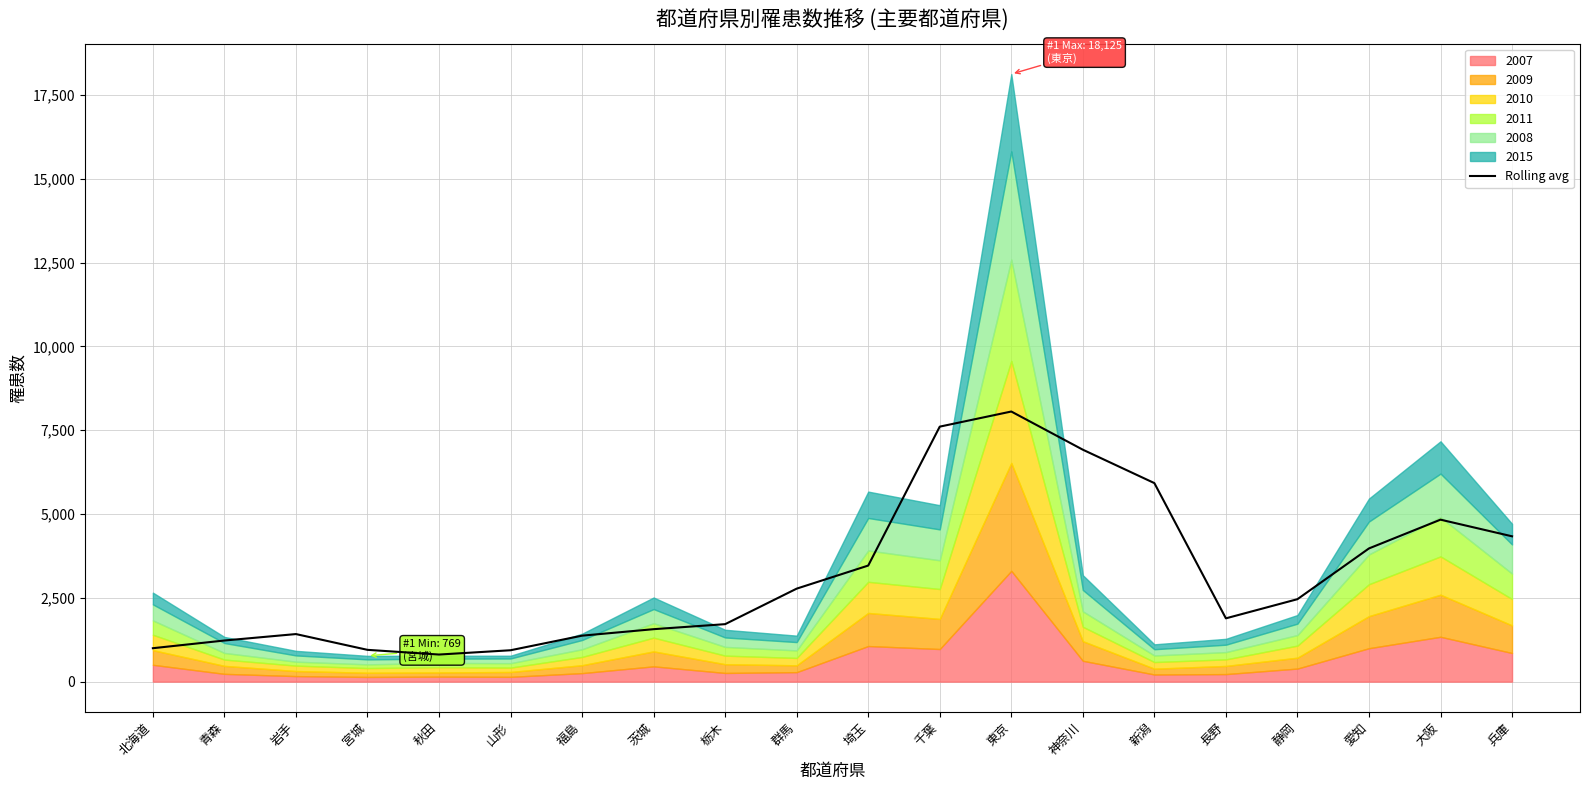

The value at 新潟 is 5922.8. True or false?

True